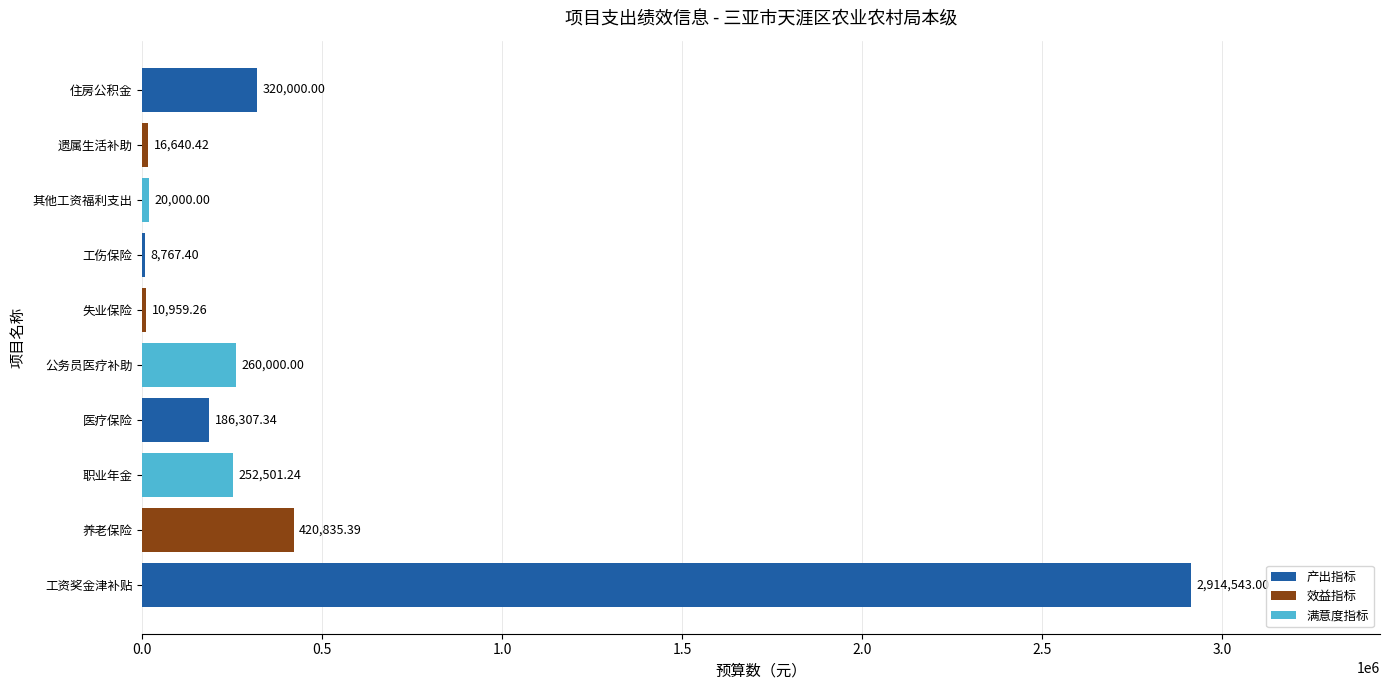

Where is the data nearest to the value 1461655?

养老保险